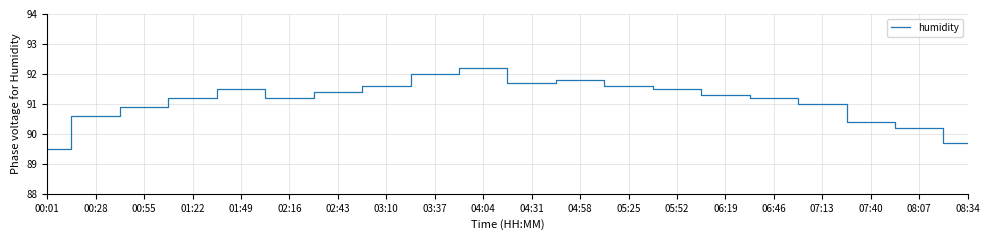

Read the value at 04:04.

92.2